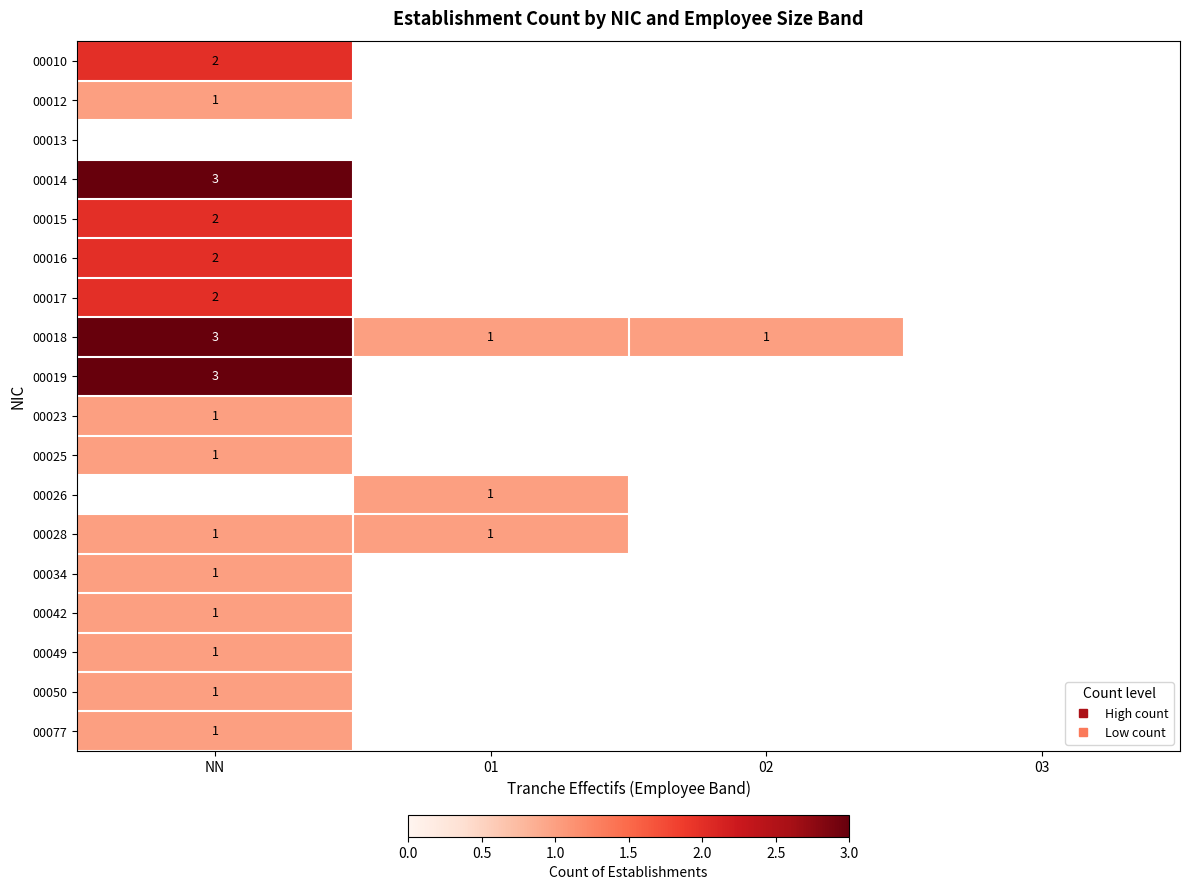

Count the 00010 values in the range 0 to 2.

4